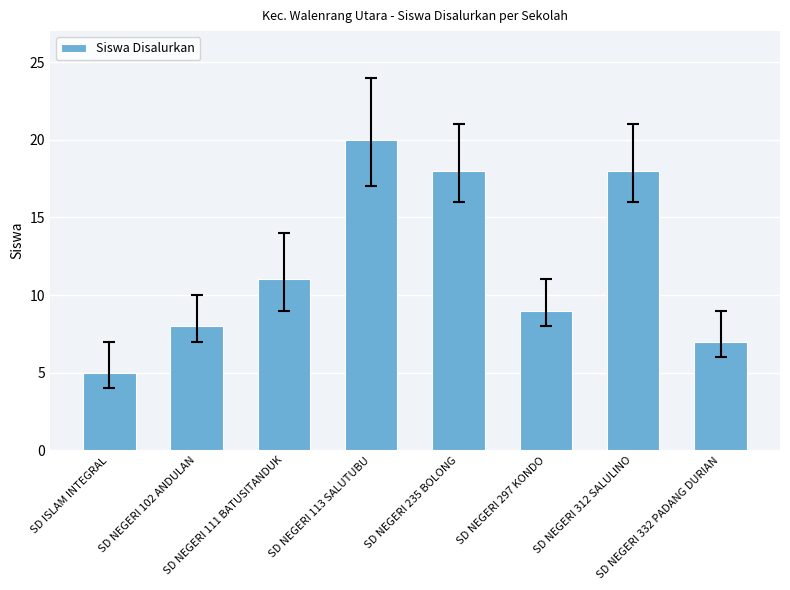

Are the bars horizontal?

No